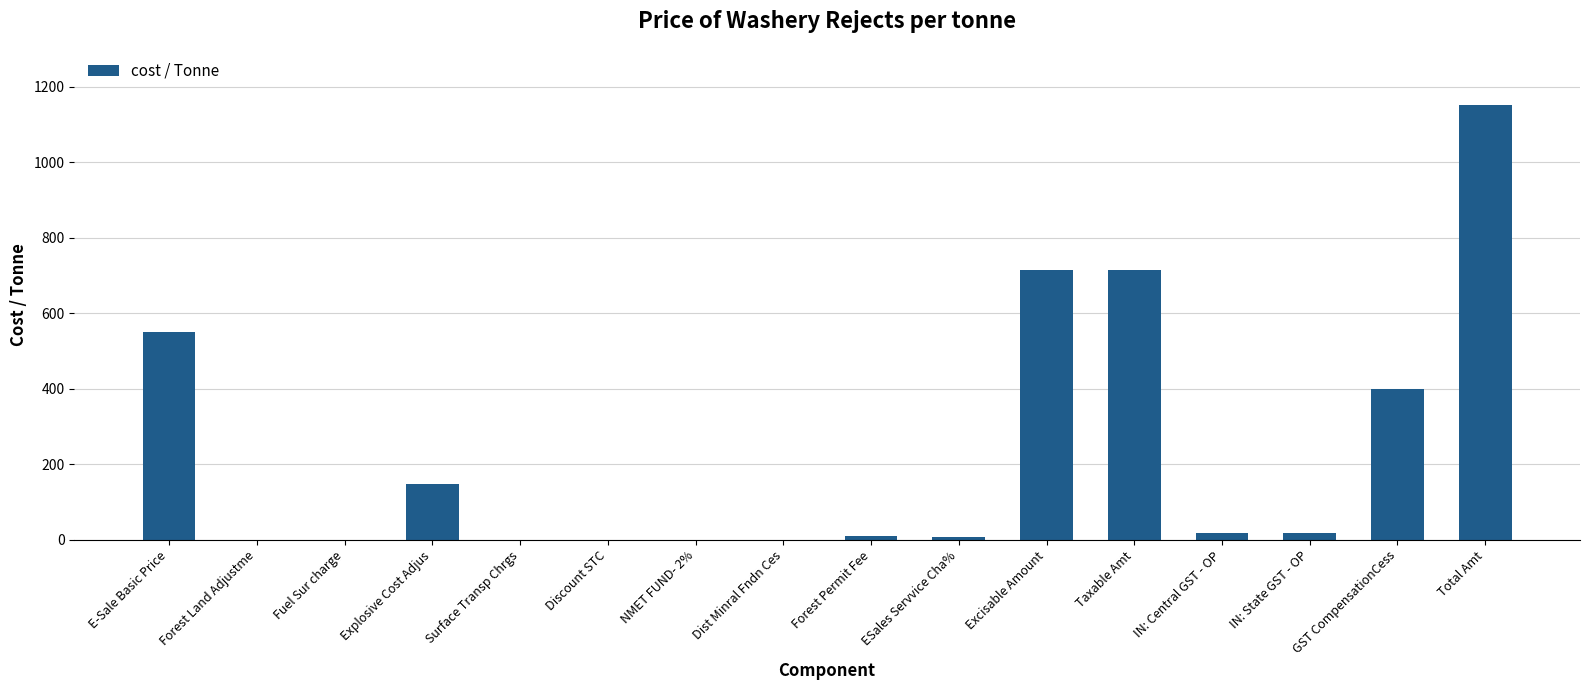

What is the sum of all values?

3730.1